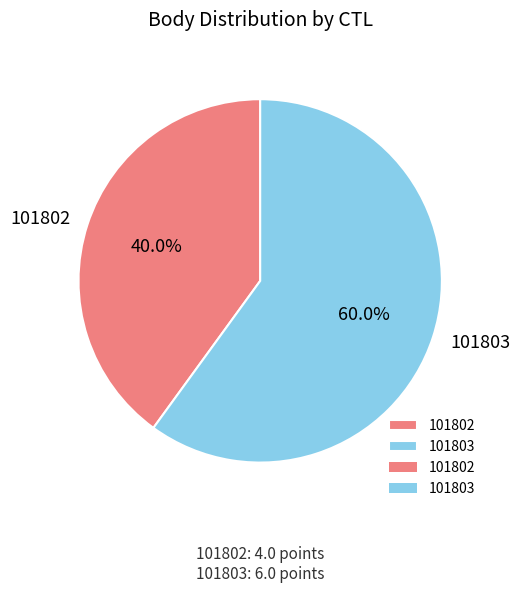

How many segments does this pie chart have?

2